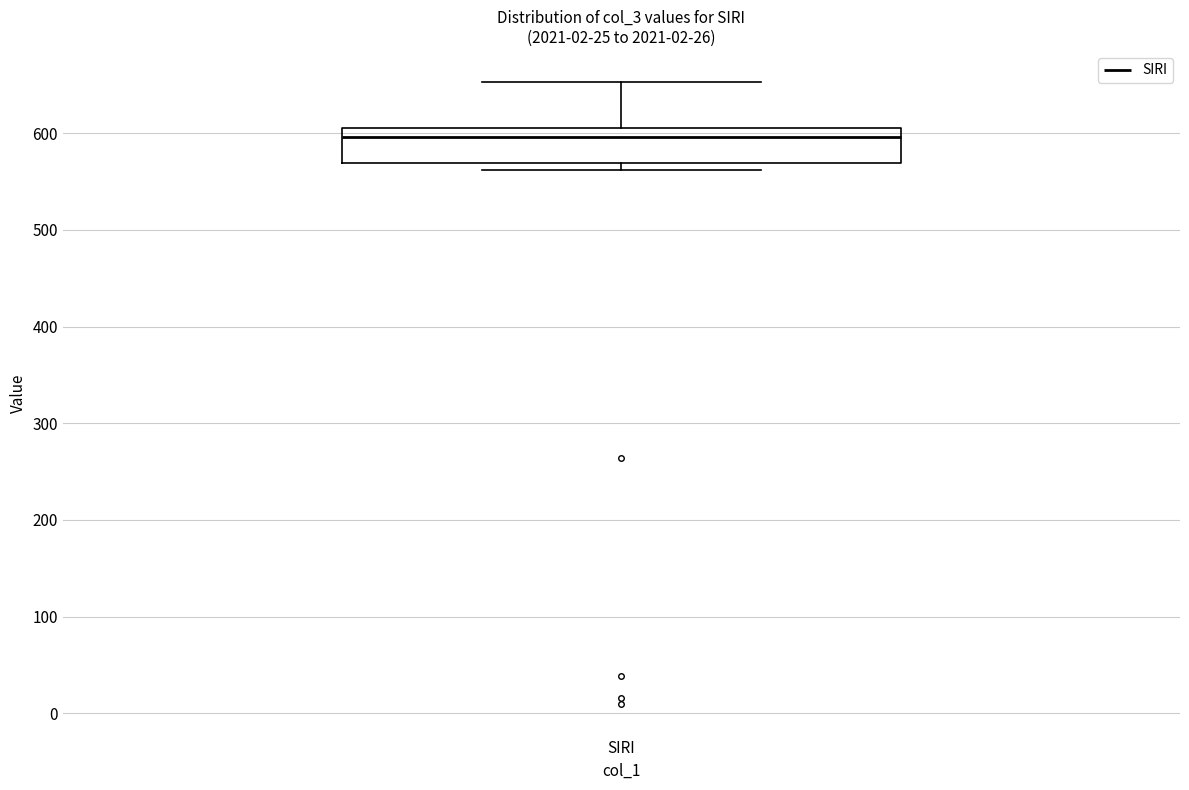

Transcribe this box plot: give where the median line is, the range the box spans, and where the two whiskers end, as read against the y-axis. The values are not printed on the chart, so give them approximately, as read against the axis.

median 600, box 570 to 610, whiskers 560 to 650